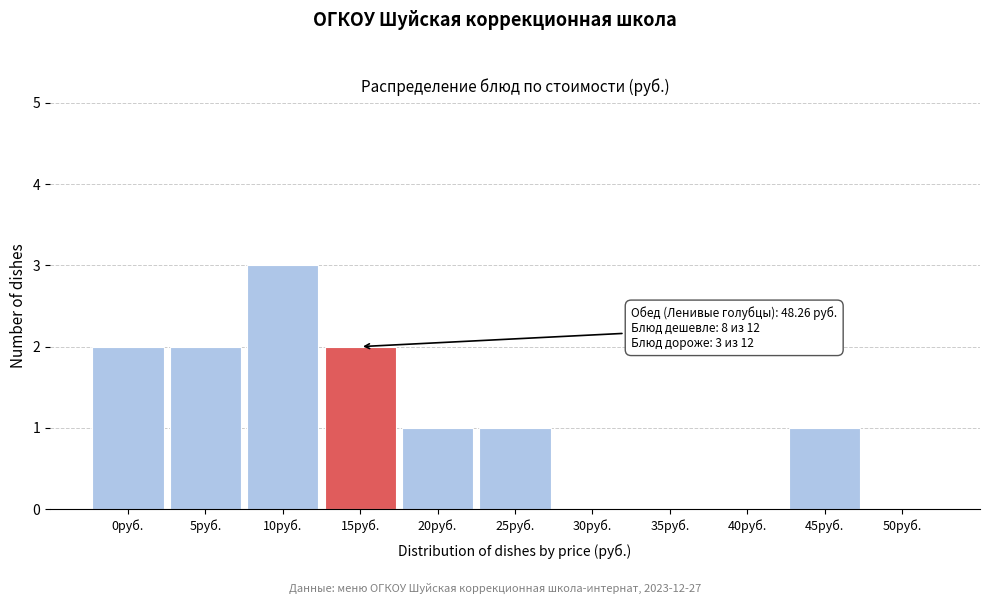

Reading left to right, extract all data points from this chart.

0руб.=2	5руб.=2	10руб.=3	15руб.=2	20руб.=1	25руб.=1	30руб.=0	35руб.=0	40руб.=0	45руб.=1	50руб.=0